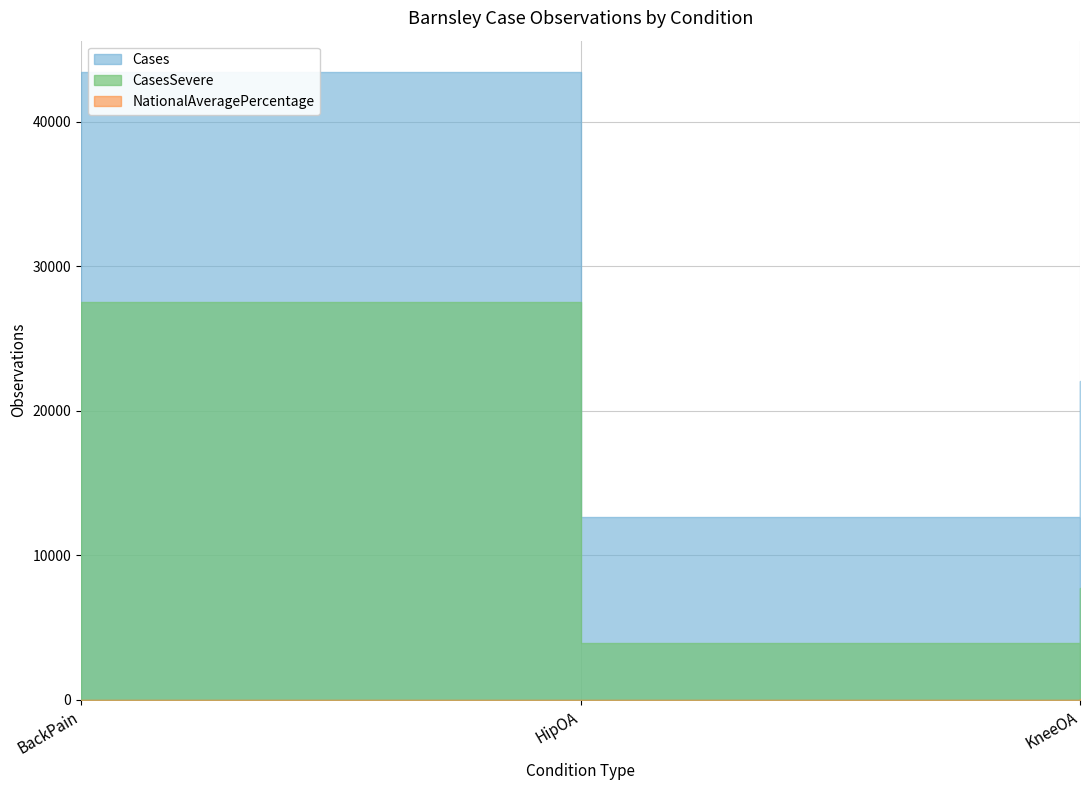

What are all the series names shown in the legend?

Cases, CasesSevere, NationalAveragePercentage